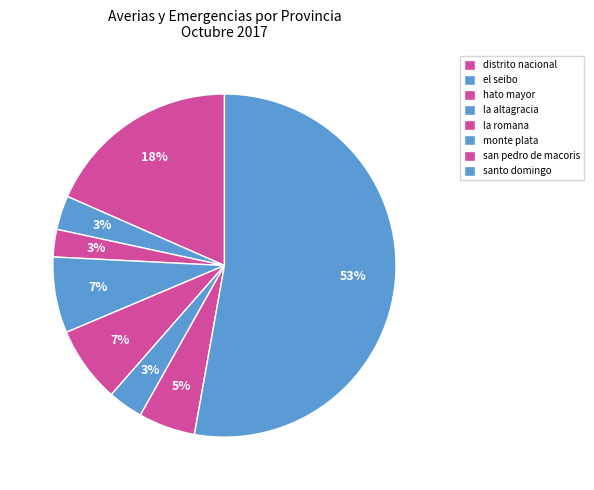

Does any single category account for the majority?

Yes